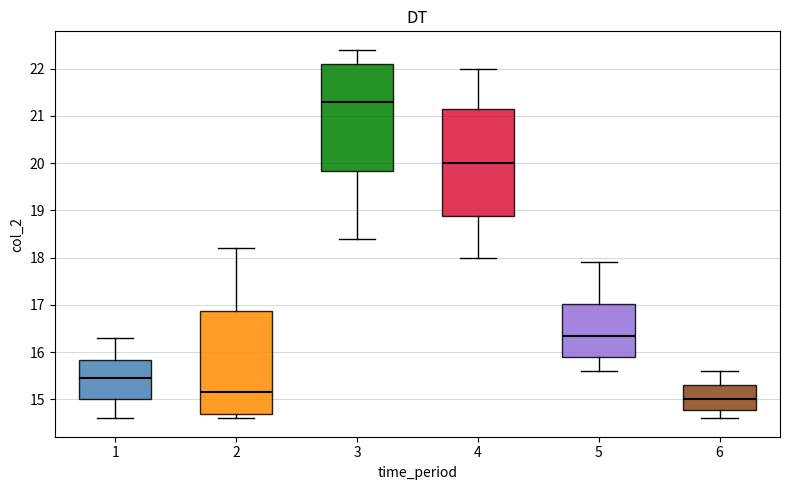

Which box has the highest median line?

3